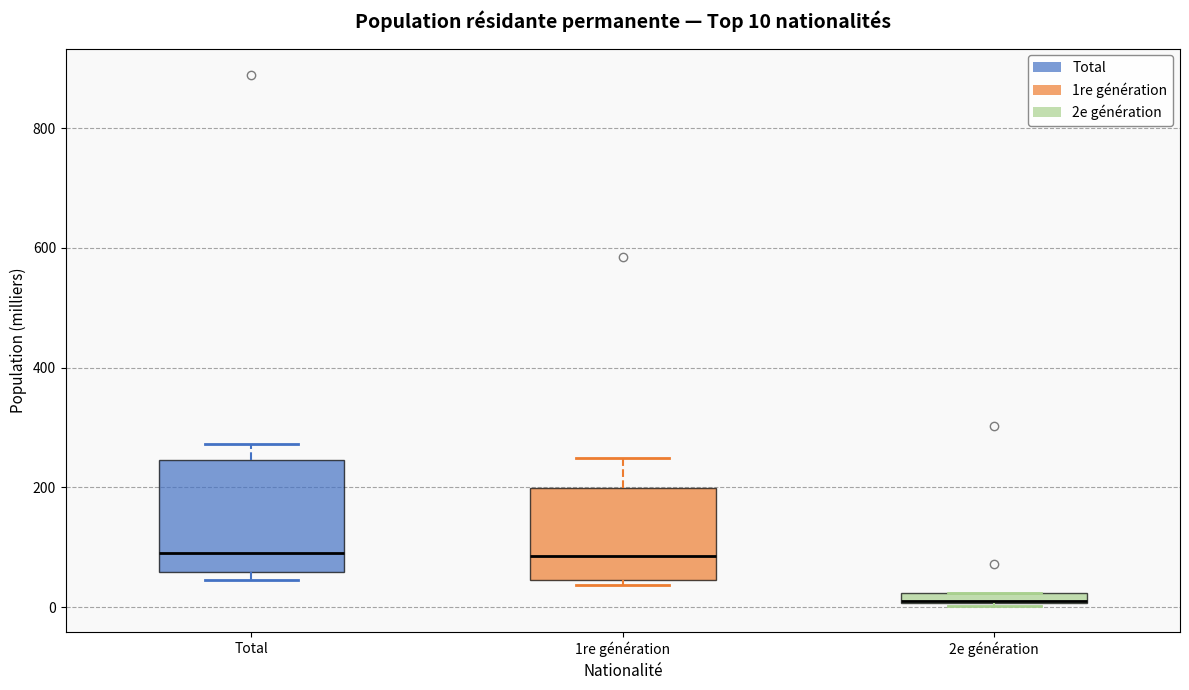

Which box is the tallest, from its lower edge to its upper edge?

Total